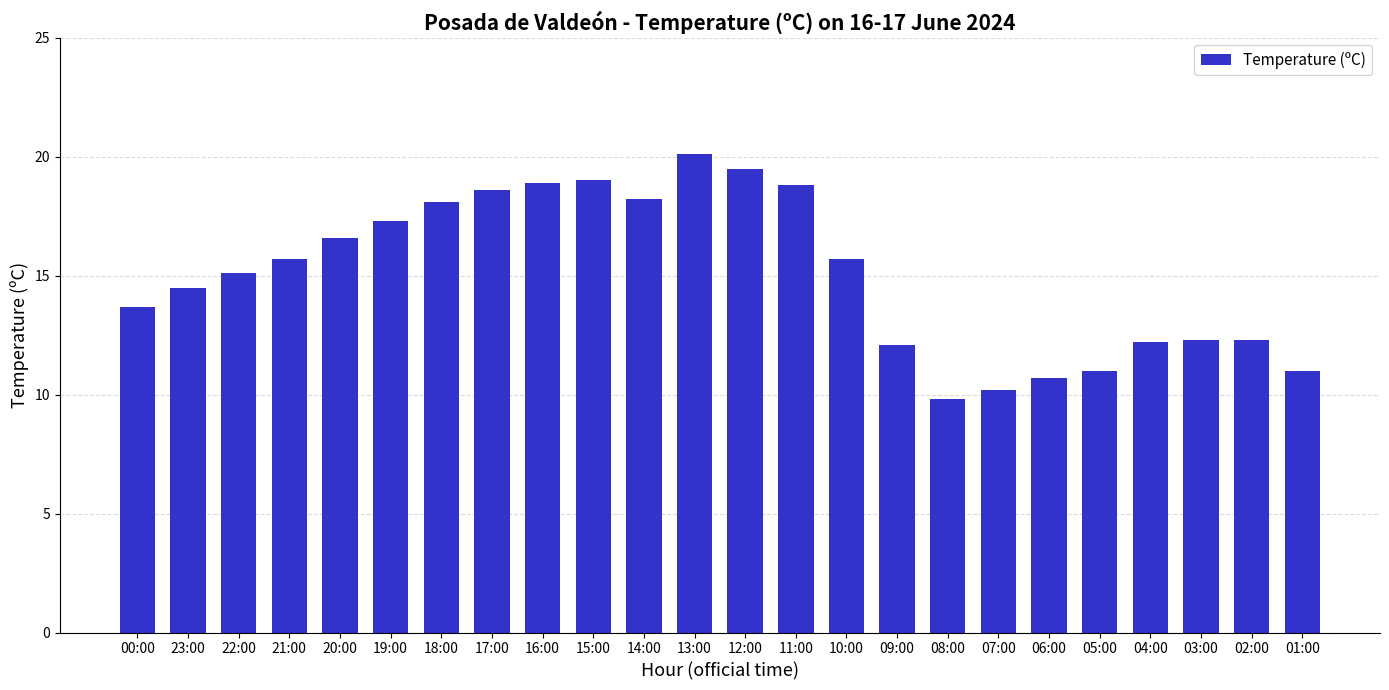

Is it true that the value at 22:00 is 15.1?

True